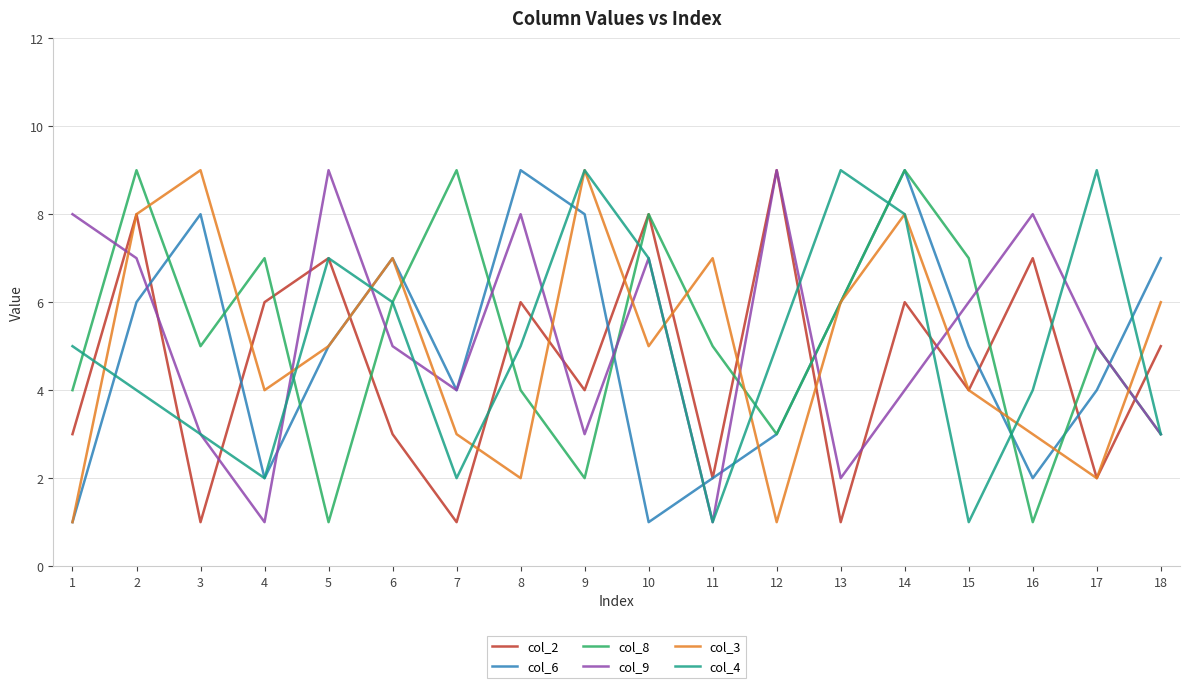

What is the approximate value of col_6 at 2?

6